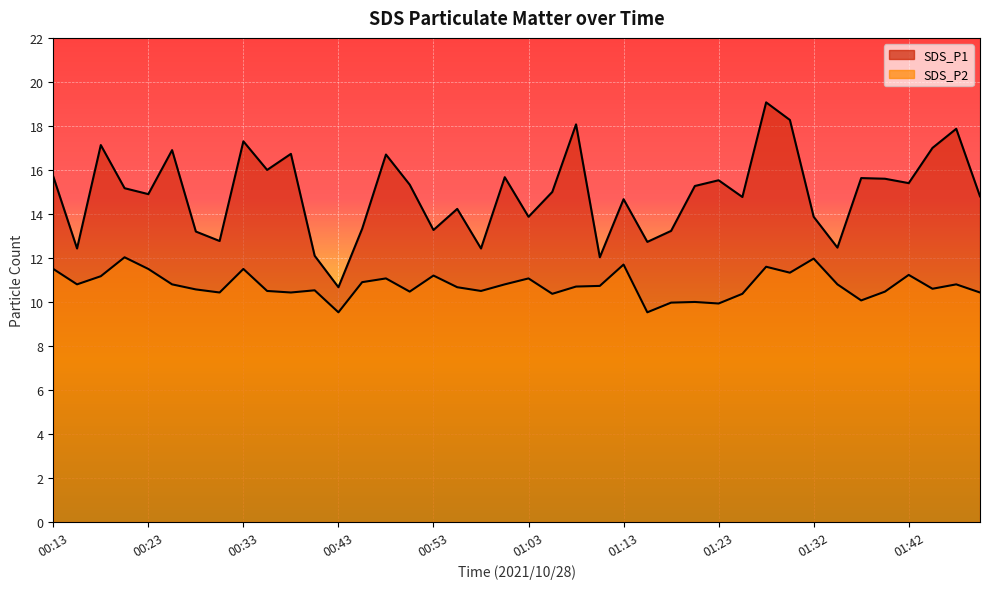

Does the chart display data point markers on the line(s)?

No